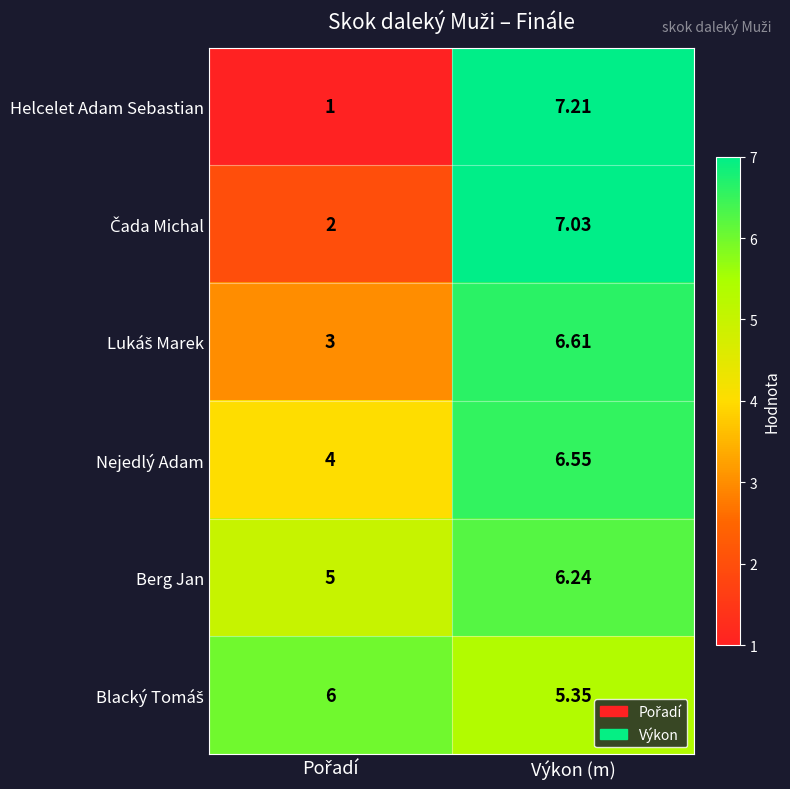

Count the number of categories in the chart.

2